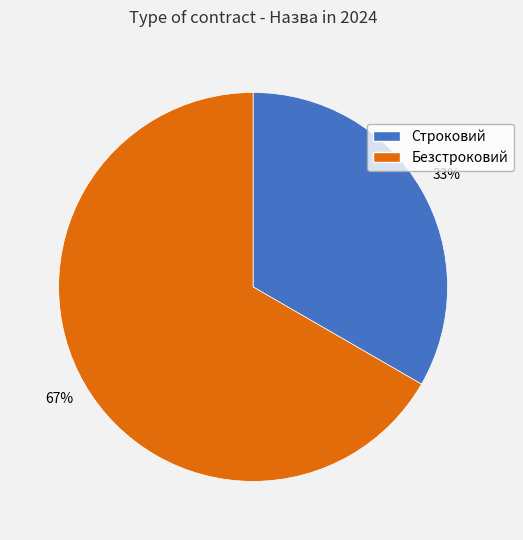

What is the ratio of the value at Безстроковий to the value at Строковий?

2.0